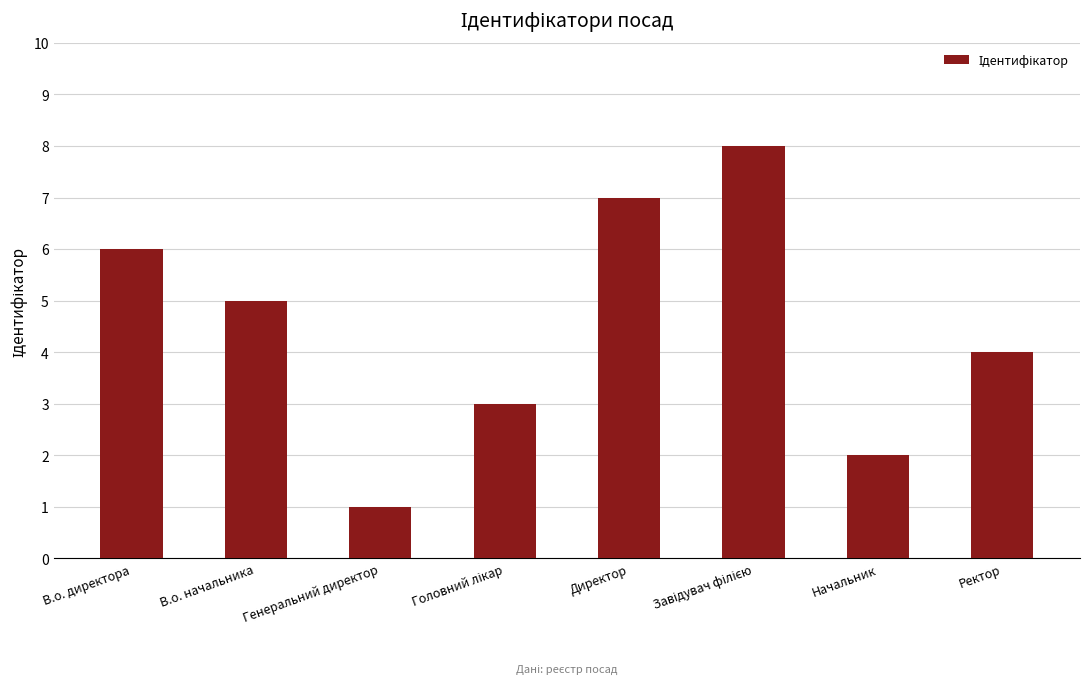

What is the maximum value shown in the chart?

8